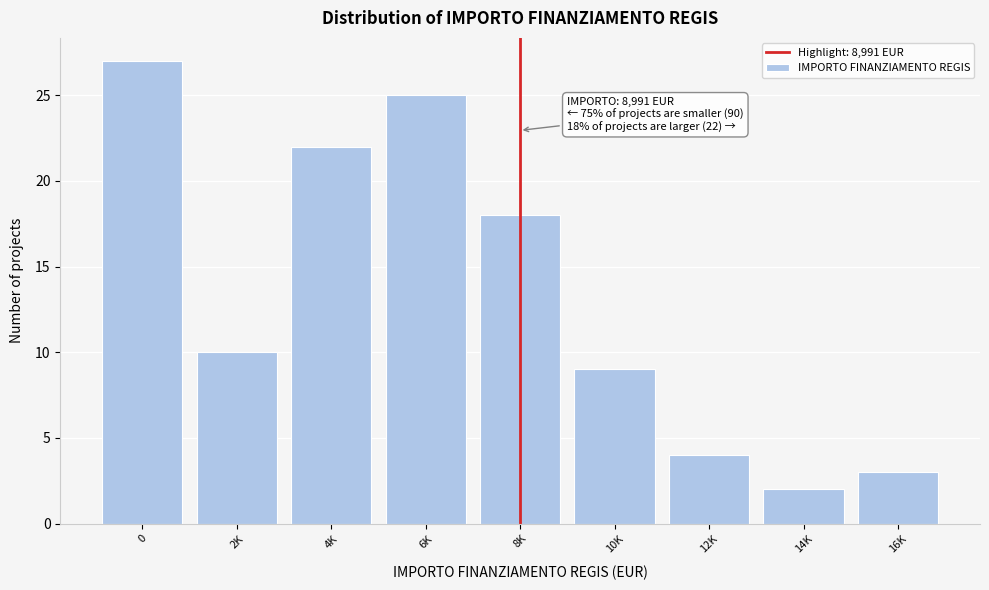

Reading left to right, transcribe all the data shown in this chart.

0=27	2K=10	4K=22	6K=25	8K=18	10K=9	12K=4	14K=2	16K=3